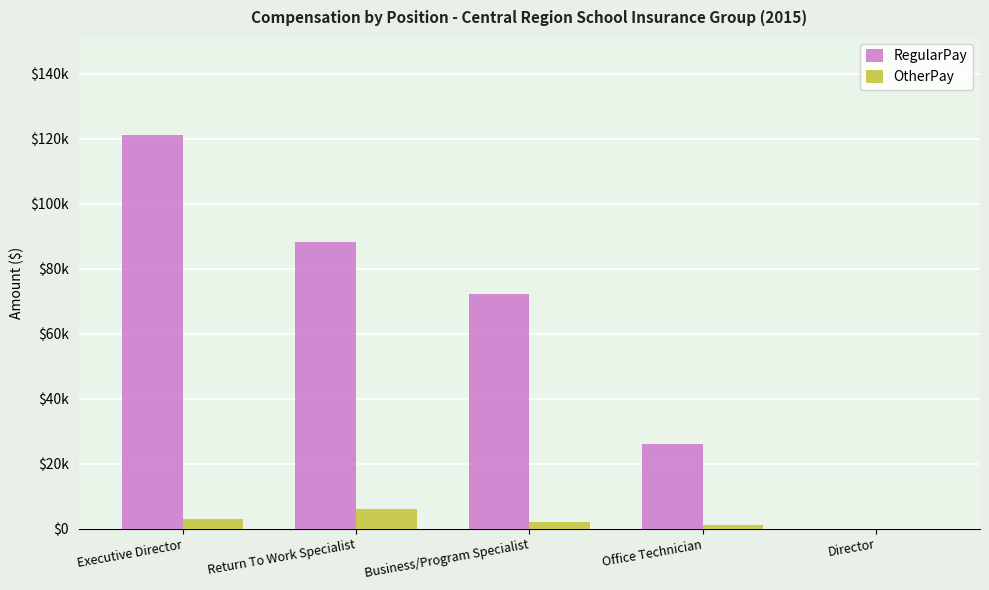

Does the chart contain stacked bars?

No